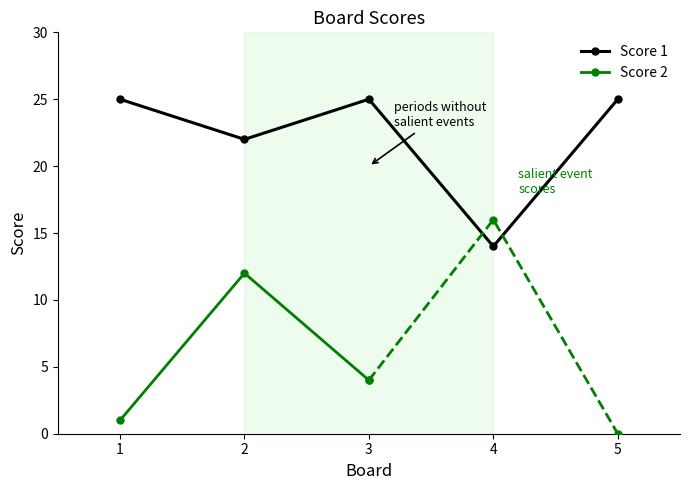

Is it true that Score 1 equals 25 at 5?

True